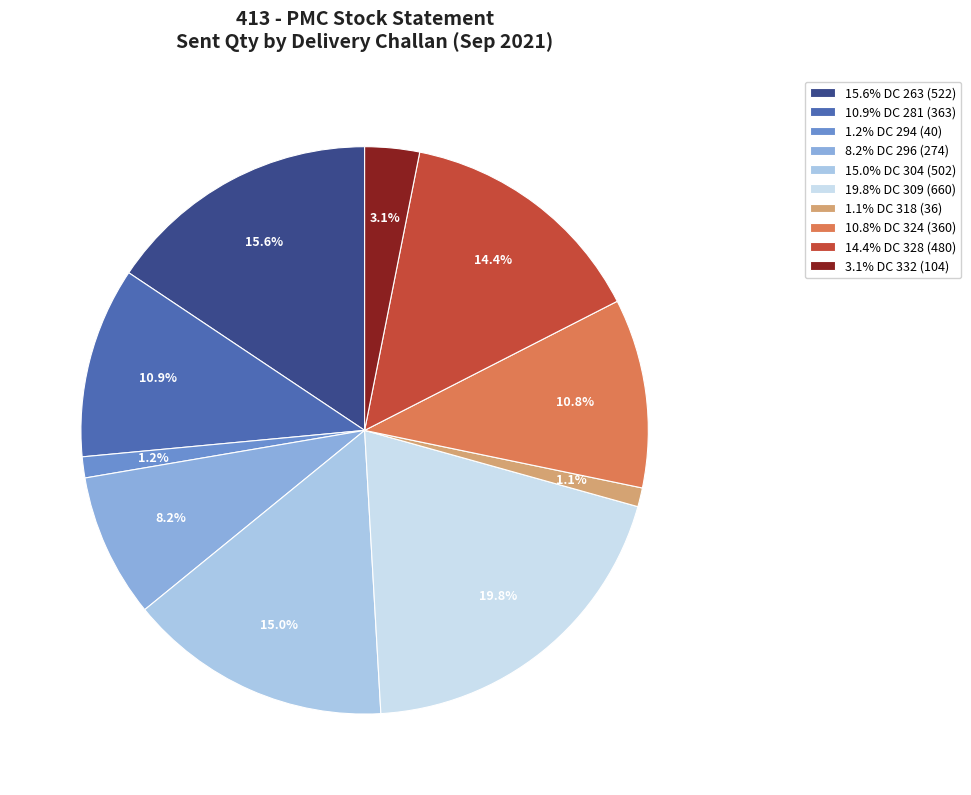

Does 15.0% DC 304 (502) account for over 50% of the chart?

No